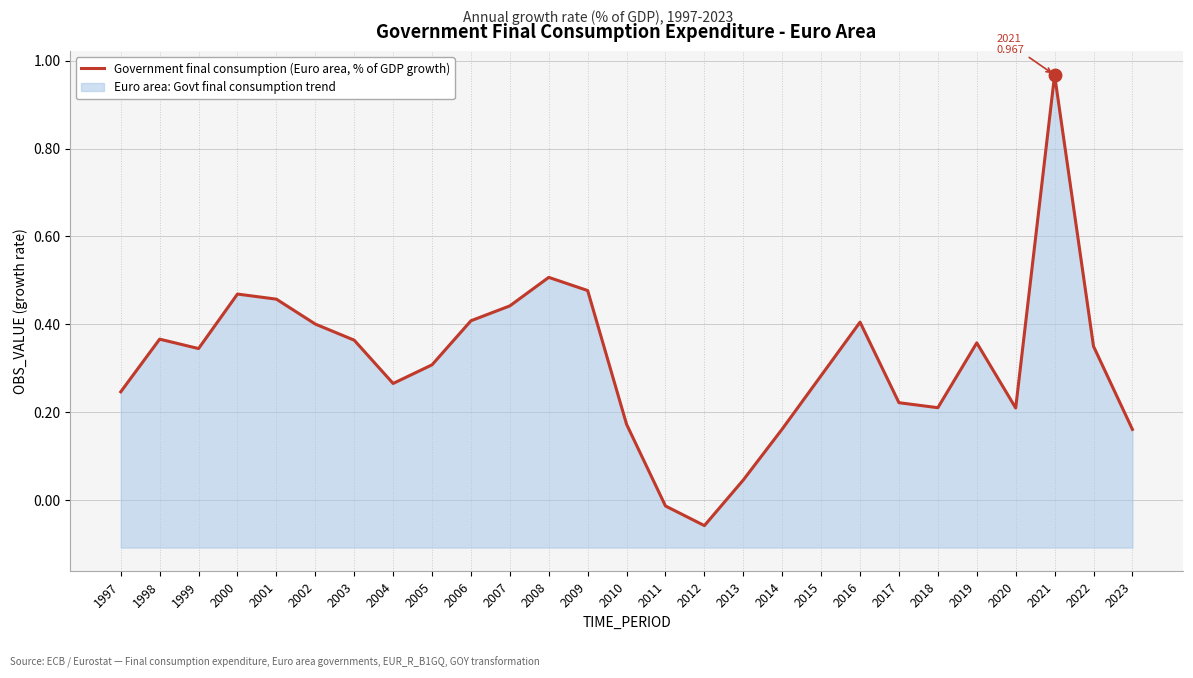

At which label is the value closest to 0?

2011